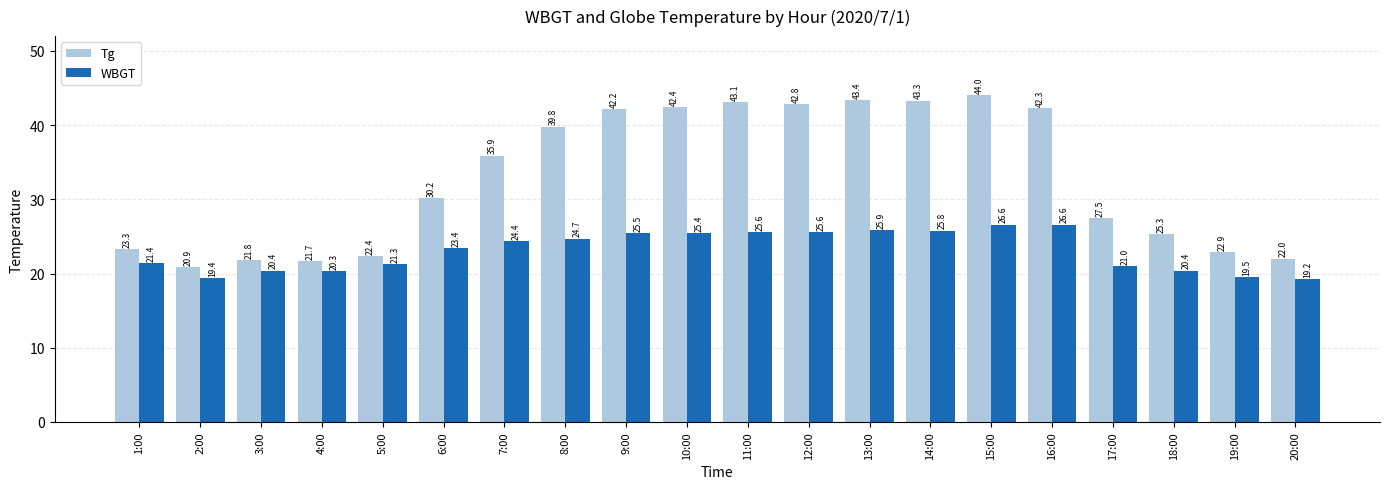

What is the spread (max minus min) of values at 11:00?

17.5